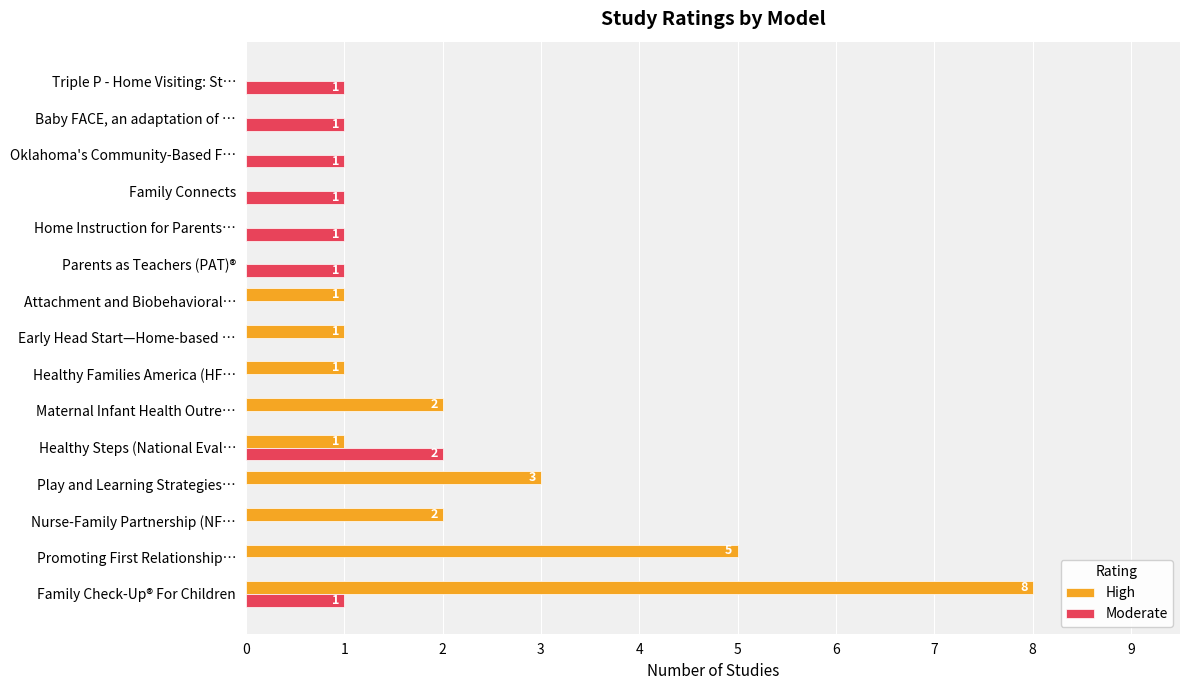

The value of Moderate at Attachment and Biobehavioral… is 0. True or false?

True